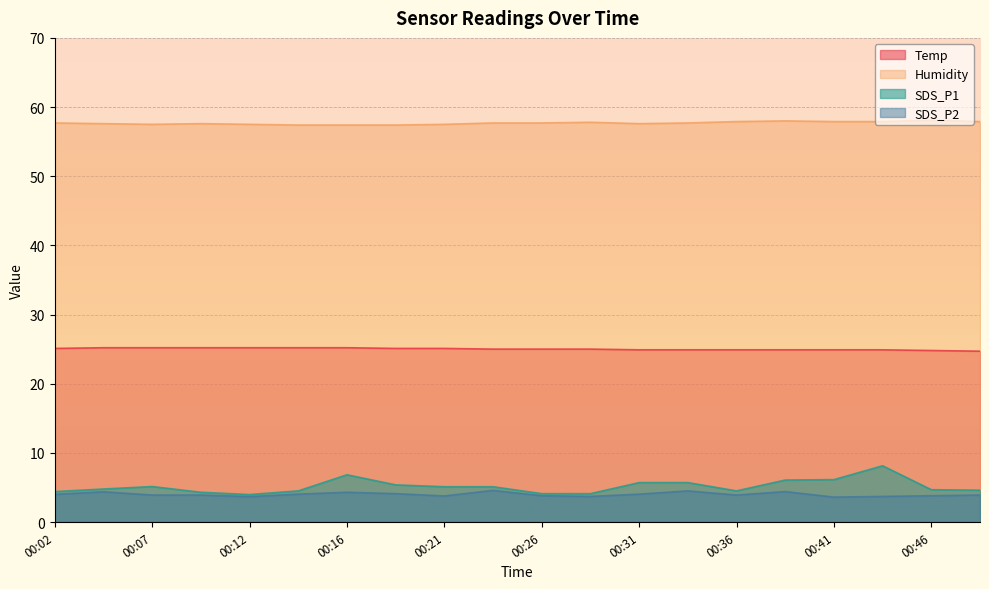

List the labels in order of SDS_P1 value, largest first.

00:43, 00:16, 00:41, 00:38, 00:31, 00:34, 00:19, 00:07, 00:21, 00:24, 00:04, 00:46, 00:49, 00:14, 00:36, 00:02, 00:09, 00:26, 00:29, 00:12